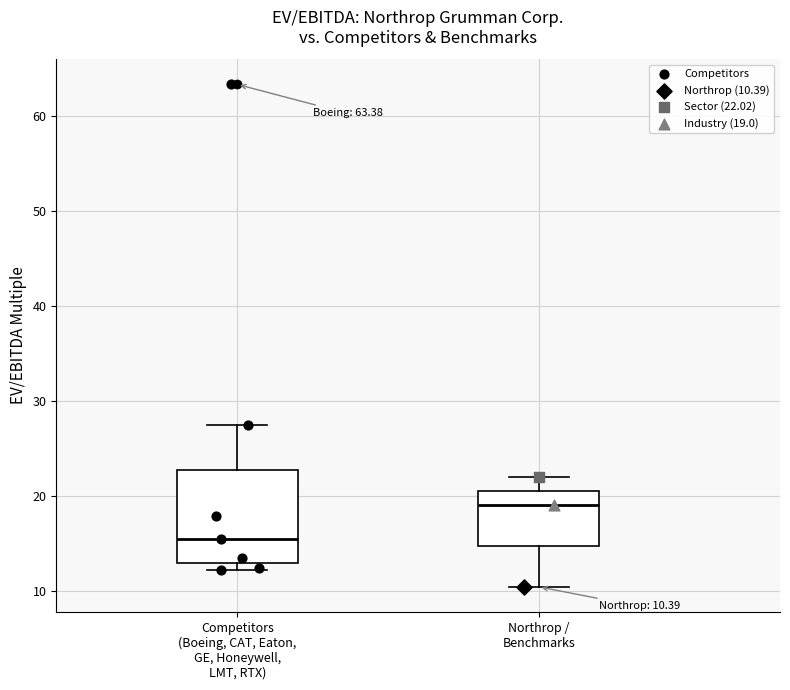

Which box is the tallest, from its lower edge to its upper edge?

Competitors (Boeing, CAT, Eaton, GE, Honeywell, LMT, RTX)